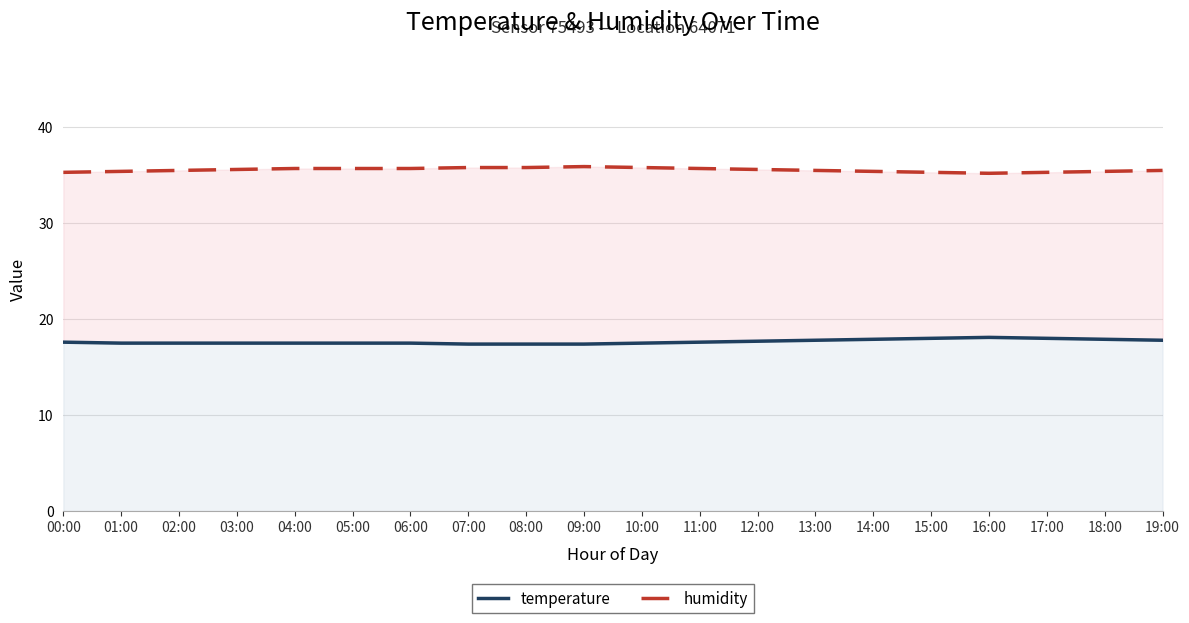

List the series in order of their peak value, lowest first.

temperature, humidity